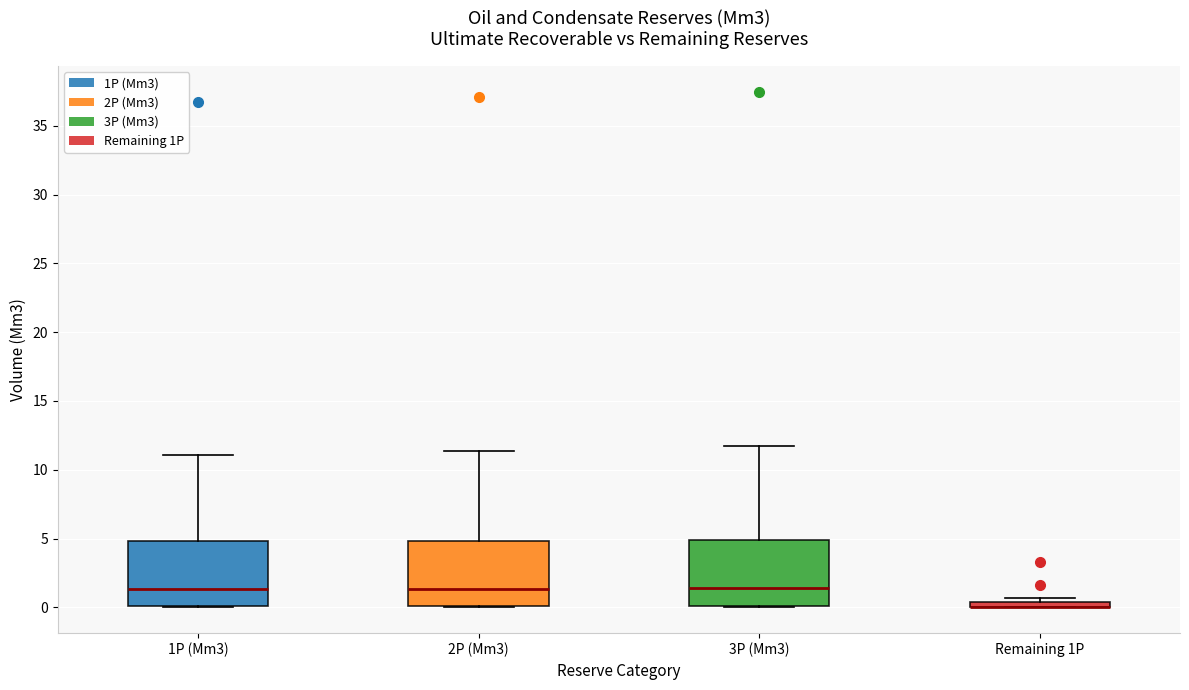

Where does the median line of the box for 3P (Mm3) sit on the y-axis? The values are not printed on the chart, so give them approximately, as read against the axis.

1.5